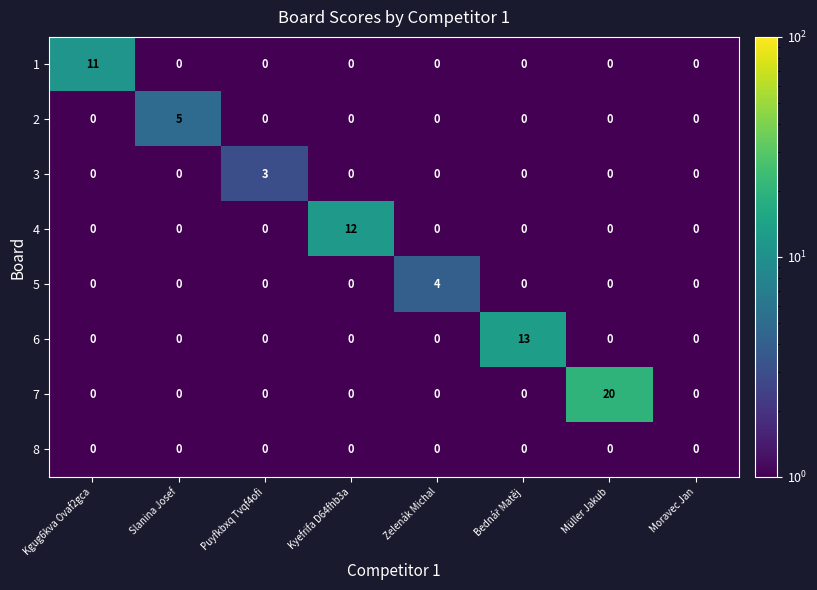

Which series has the largest total across all categories?

7